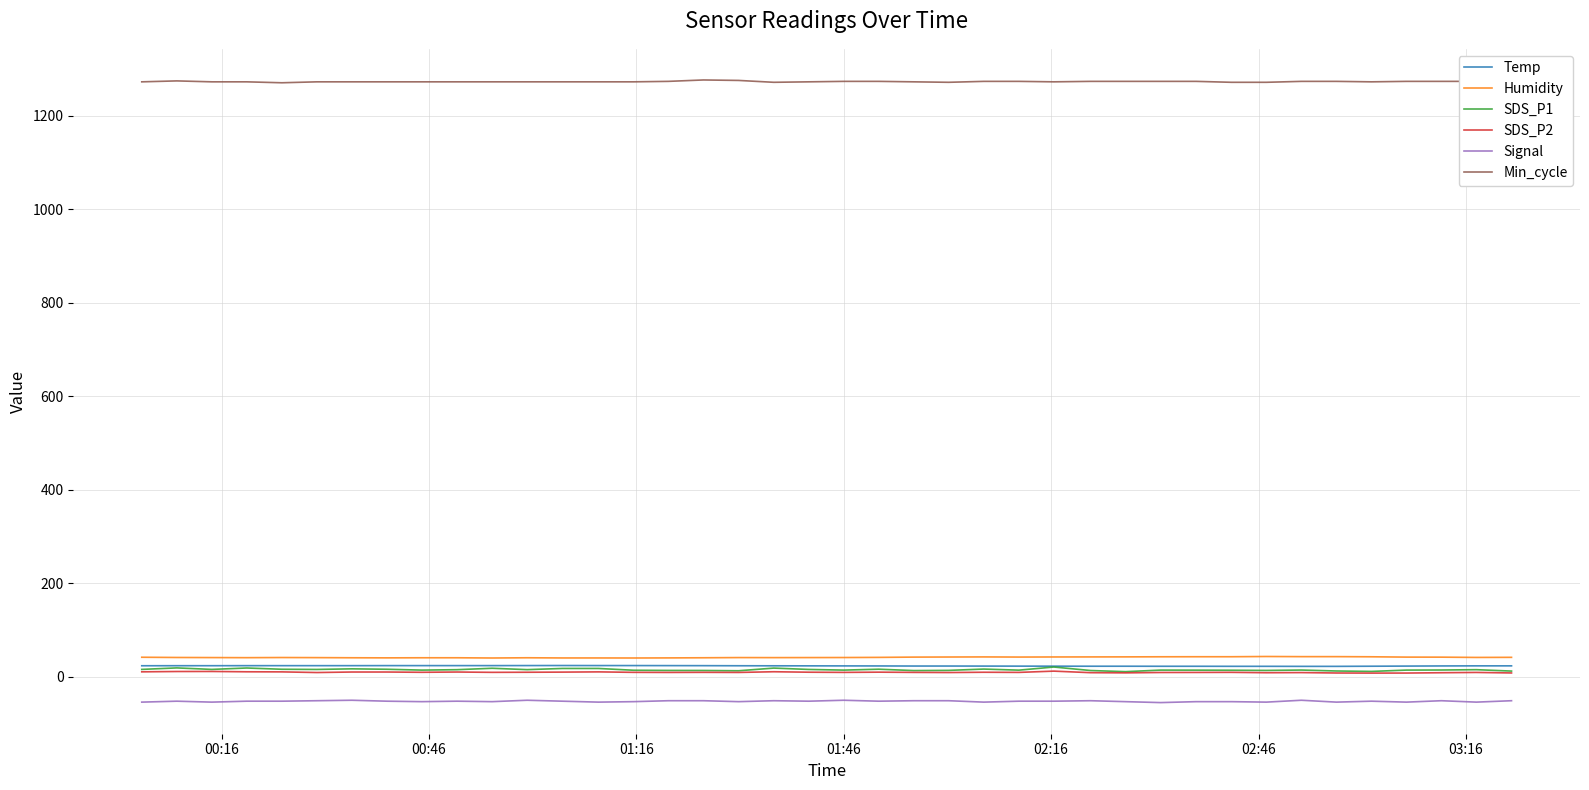

Does the chart have visible grid lines?

Yes